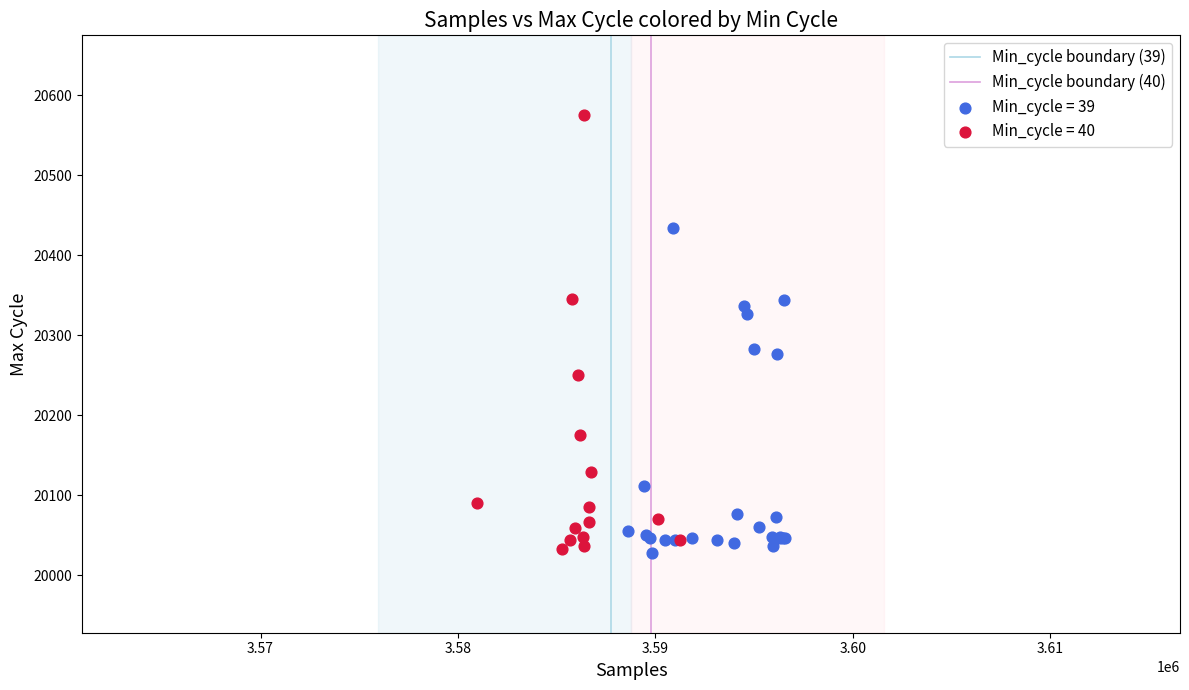

Which series reaches the maximum Y coordinate?

Min_cycle = 40